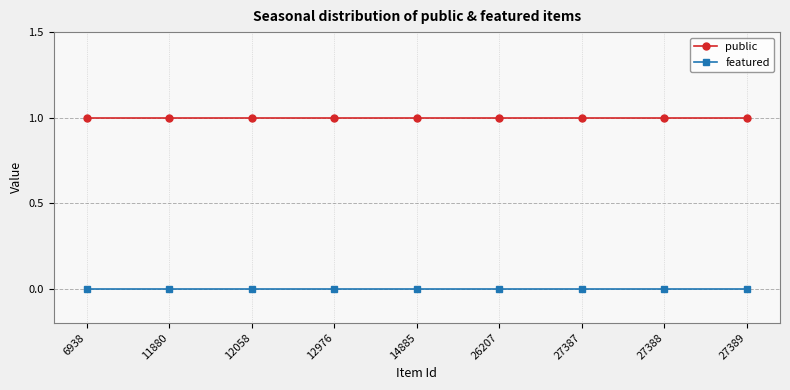

How many series are shown in this chart?

2